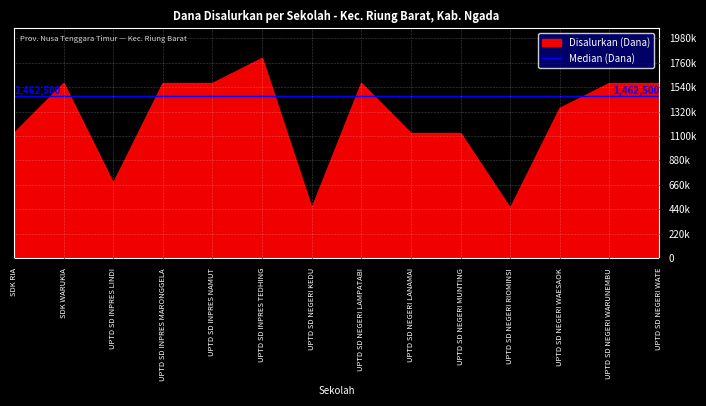

Reading left to right, what are all the values shown in this chart?

1125000	1575000	675000	1575000	1575000	1800000	450000	1575000	1125000	1125000	450000	1350000	1575000	1575000